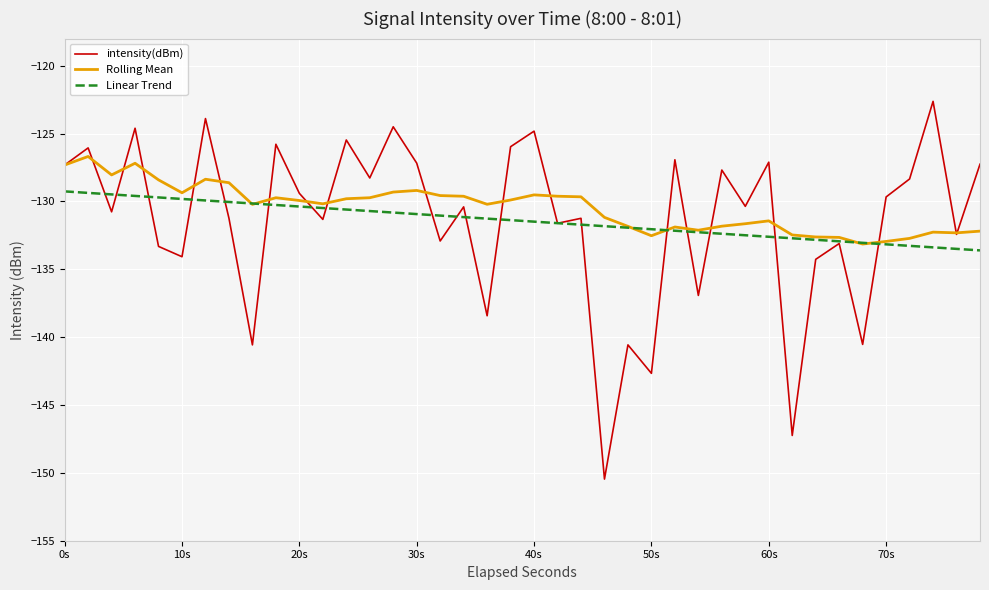

What is the highest value of the Linear Trend series?

-129.3